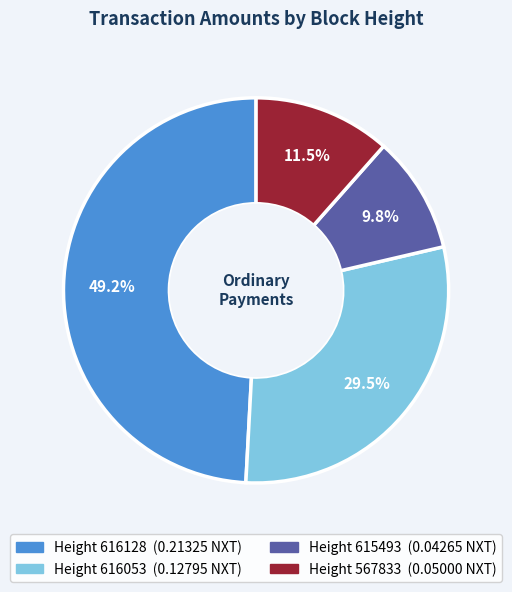

Does any single category account for the majority?

No